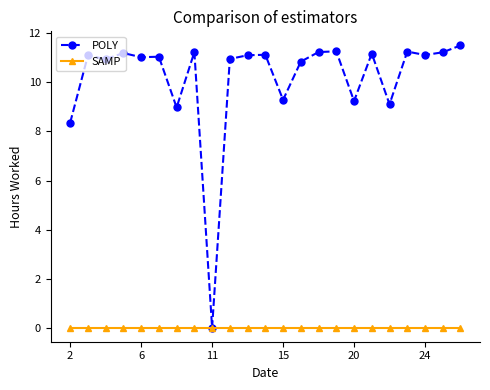

List the series in order of their peak value, highest first.

POLY, SAMP